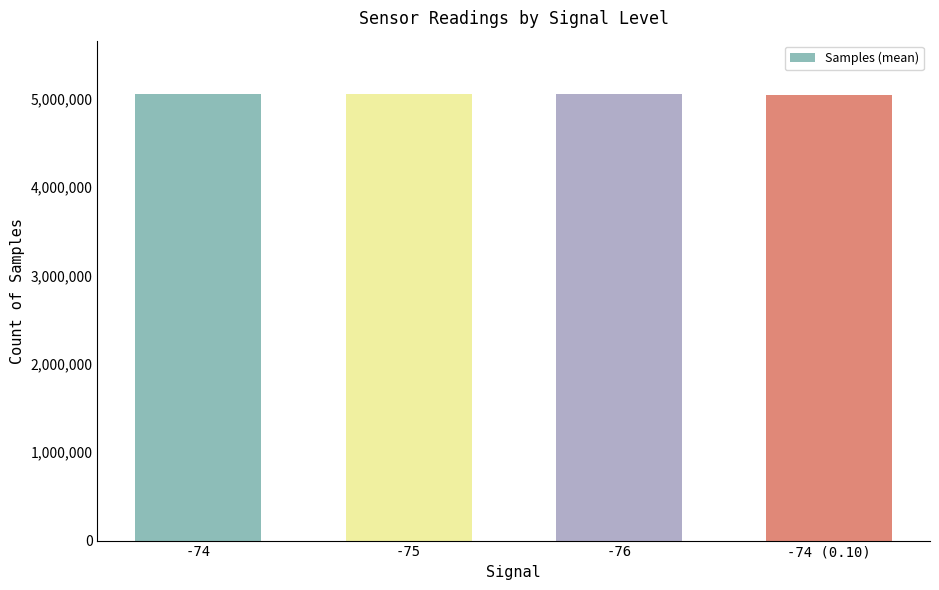

True or false: the data shows 8745240 at -74 (0.10).

False